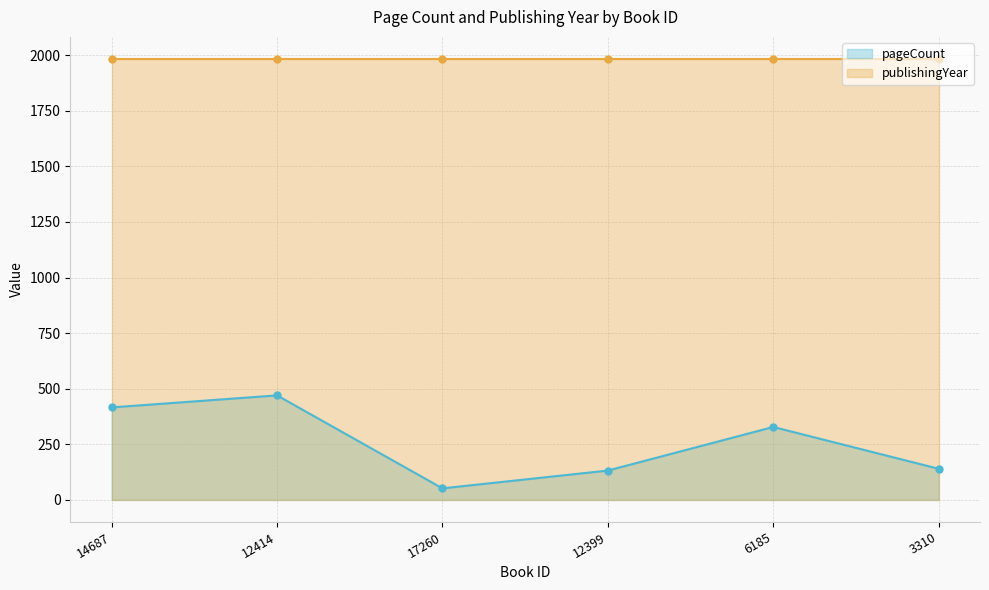

Is it true that the value at 14687 is 416?

True